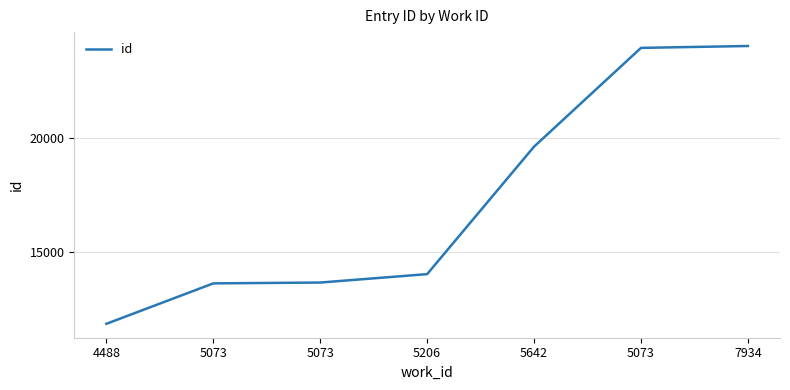

What is the difference between the values at 5073 and 5206?

370